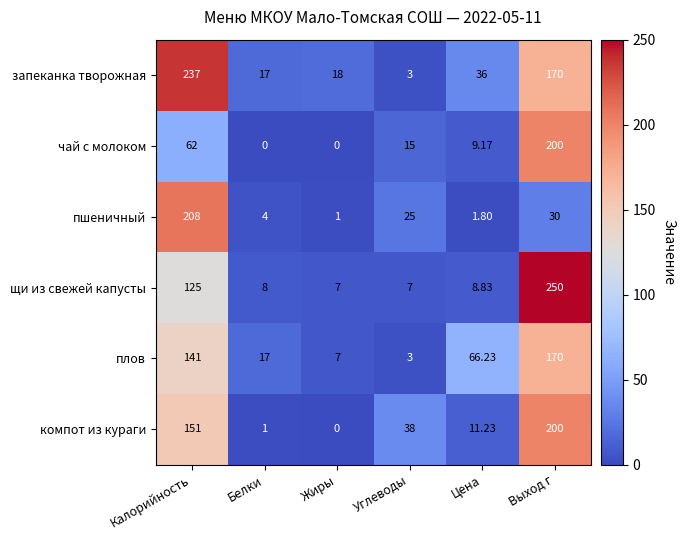

List the labels in order of компот из кураги value, smallest first.

Жиры, Белки, Цена, Углеводы, Калорийность, Выход г